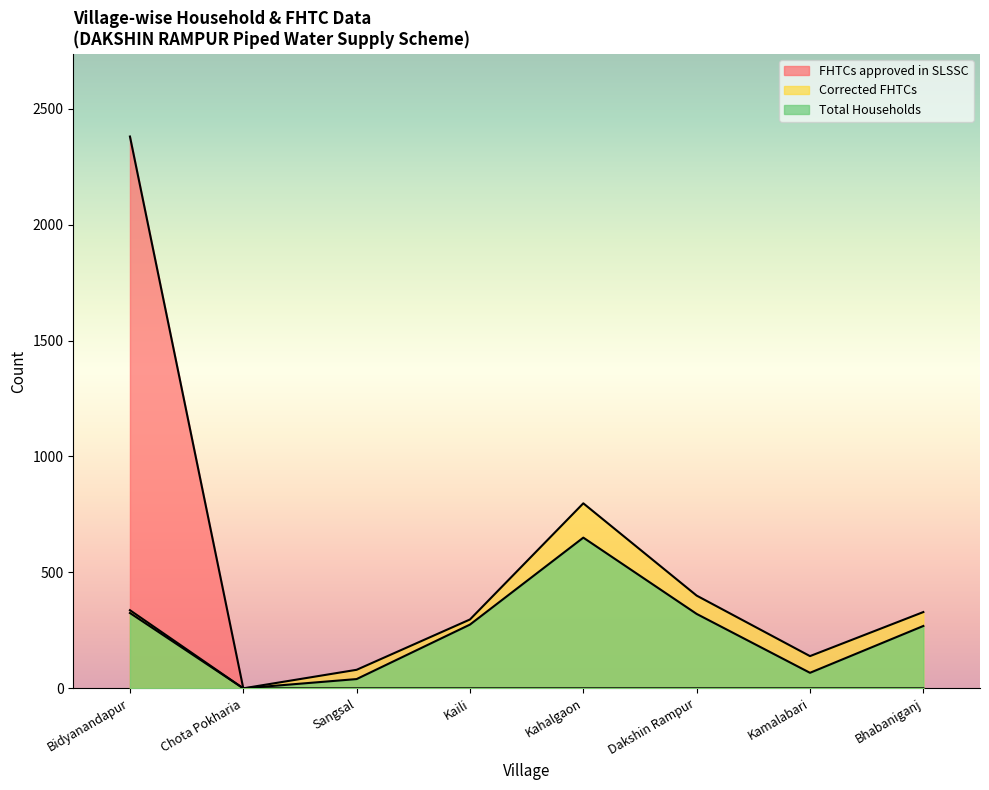

Which series has the widest spread of values?

FHTCs approved in SLSSC